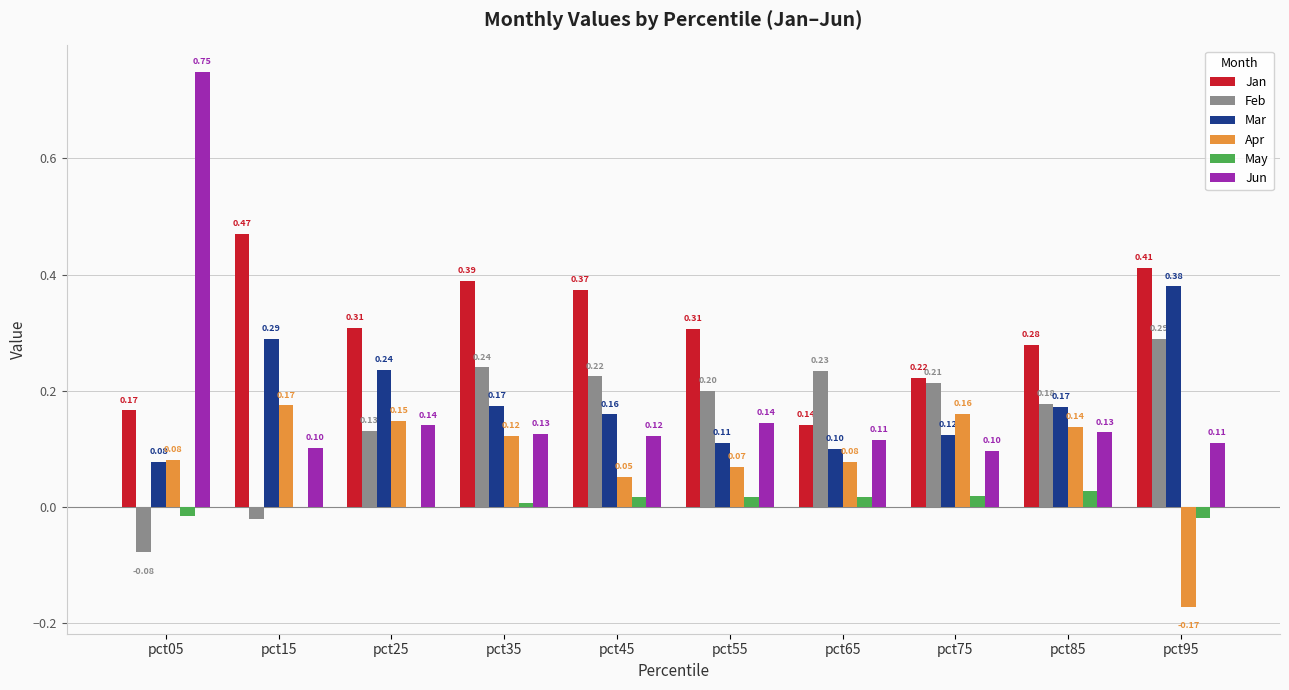

The value of Jun at pct05 is 0.4. True or false?

False